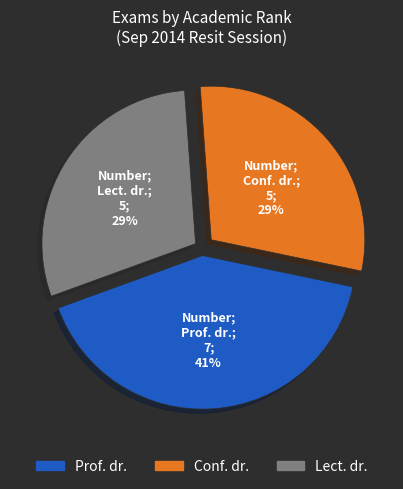

What percentage is the Lect. dr. slice, to the nearest percent?

29%